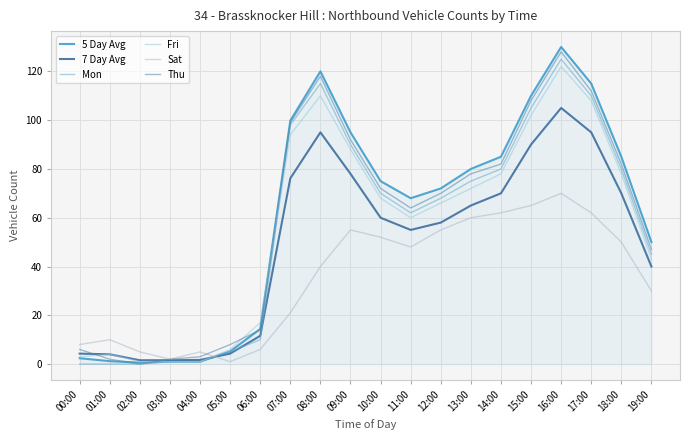

At which category does 7 Day Avg reach its first local valley?

11:00